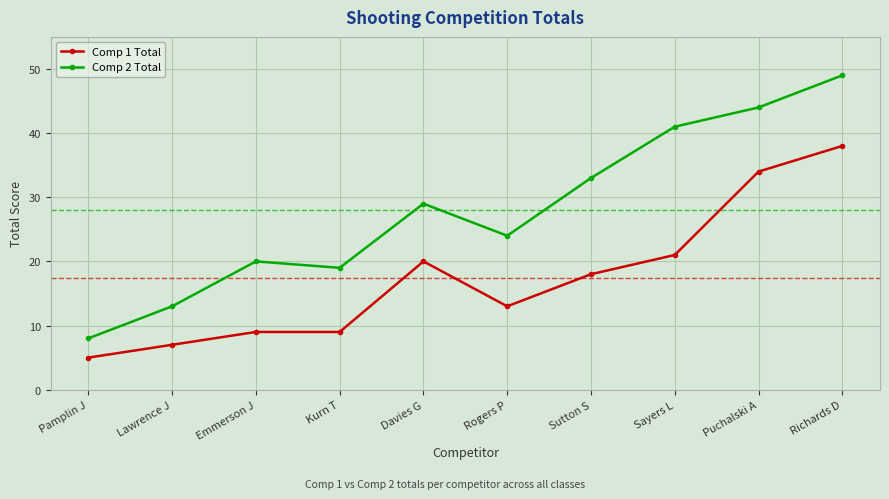

In Comp 2 Total, how many points are lower than both neighbors (excluding endpoints)?

2